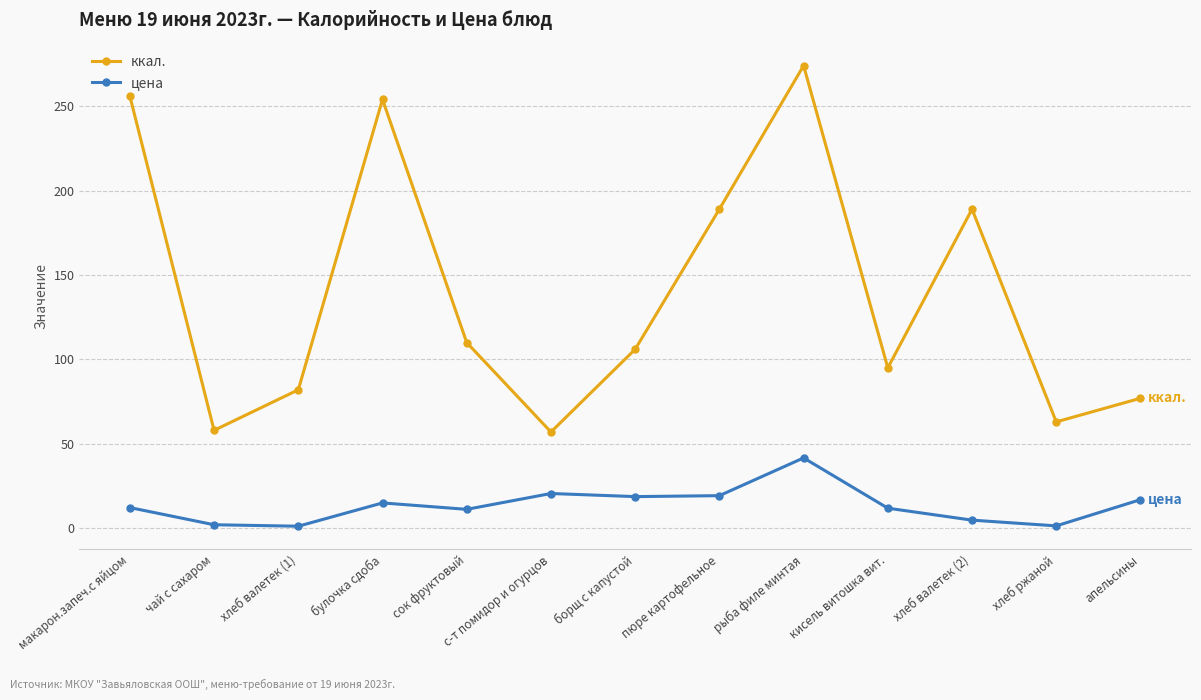

Is this an area chart (filled region under the line)?

No